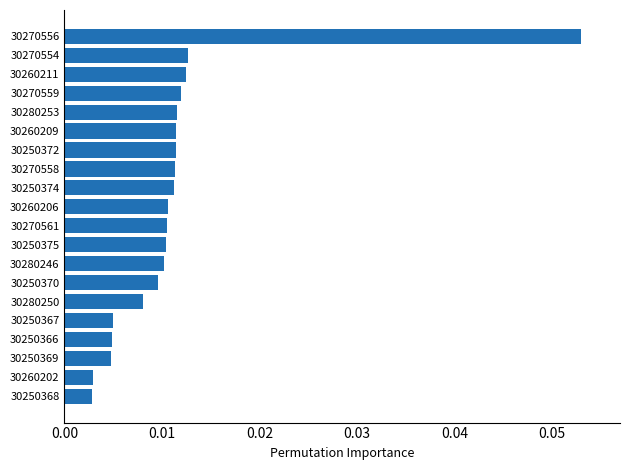

Which label corresponds to the largest value in the chart?

30270556